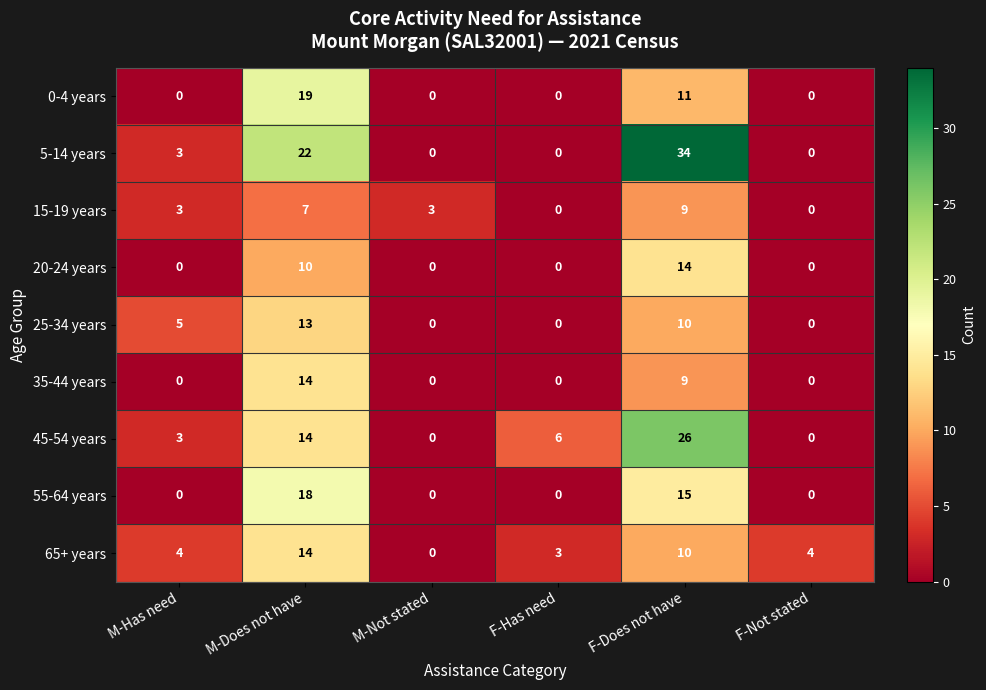

Which series has the largest total across all categories?

5-14 years